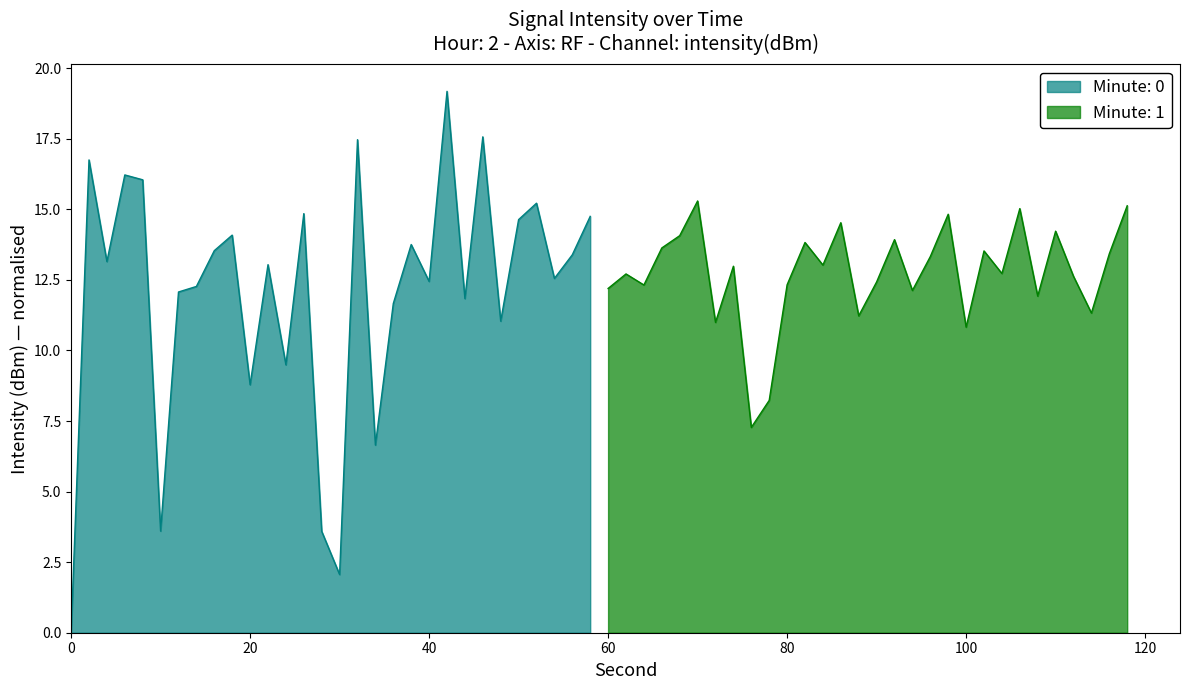

Between which two adjacent categories do Intensity (Minute 1) and Intensity (Minute 0) first intersect?

0 and 2